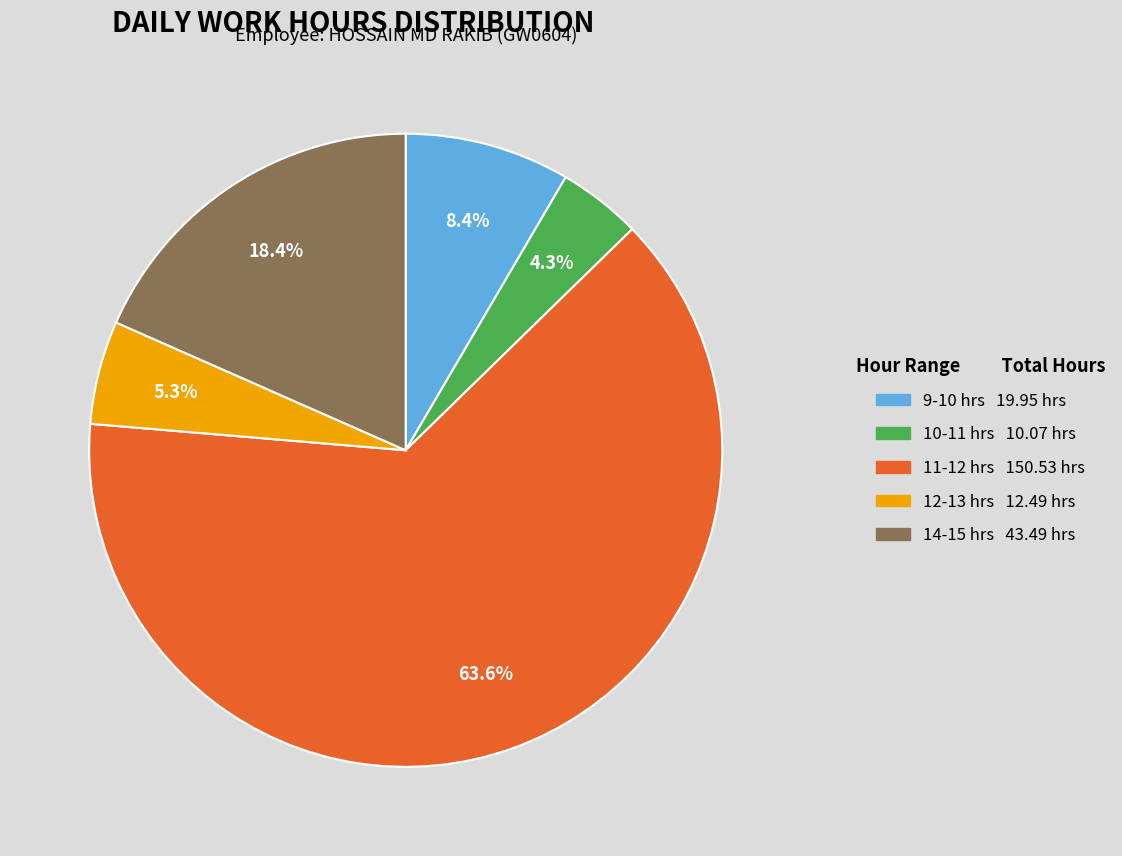

Count the number of slices in the pie.

5